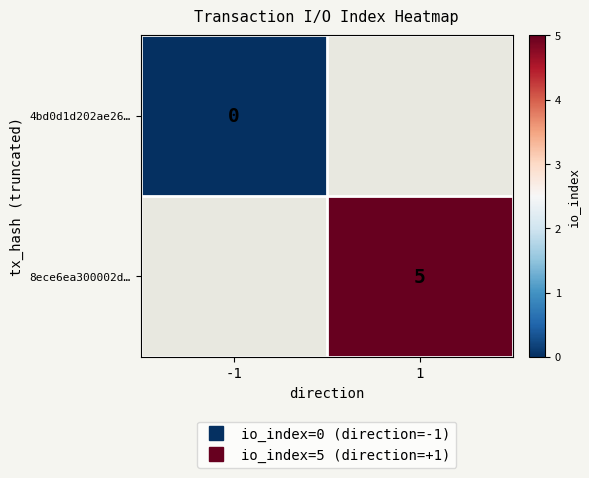

How many data points does each series have?

2